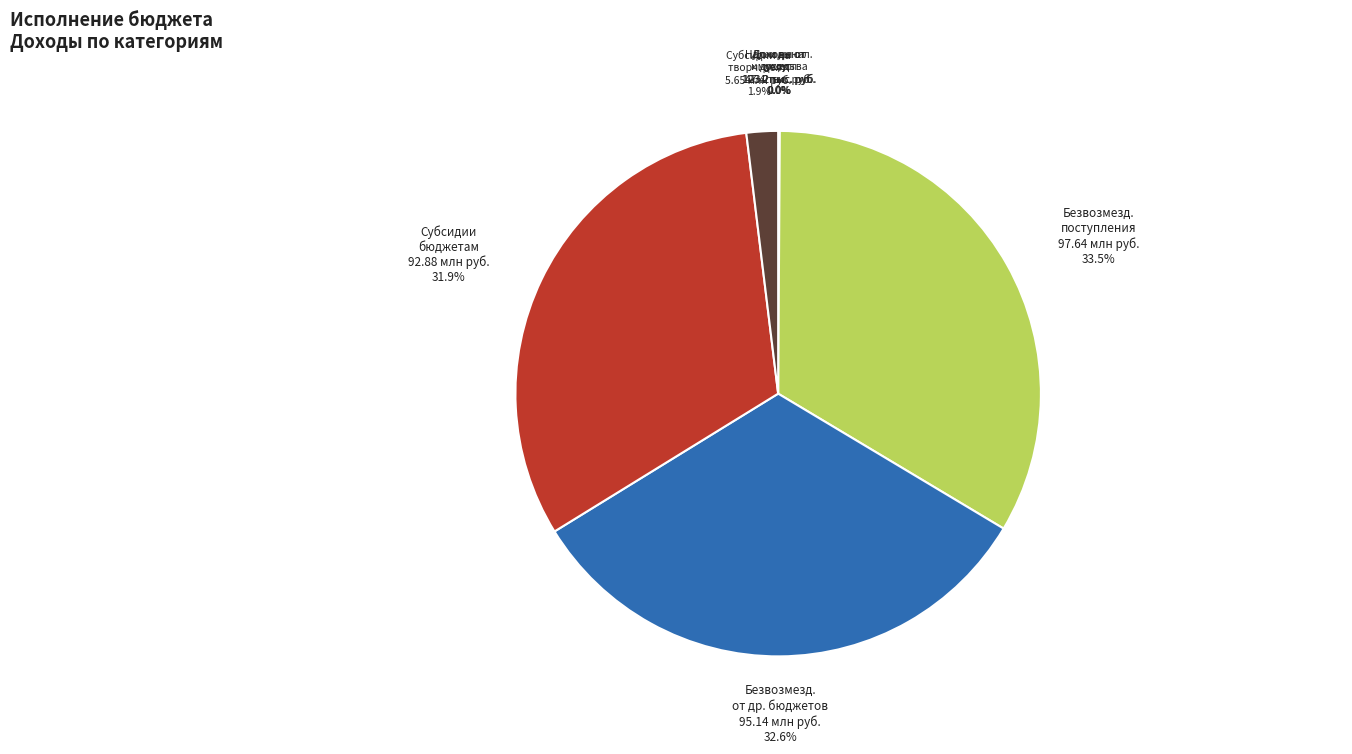

What portion of the pie excludes Субсидии бюджетам?

68.1%